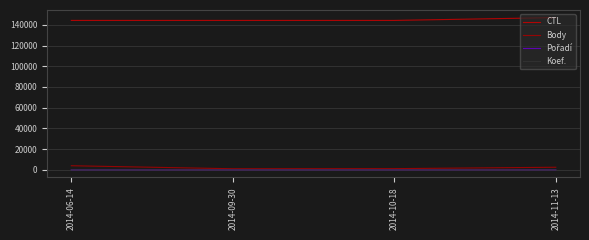

At which label is CTL closest to 145666?

2014-09-30